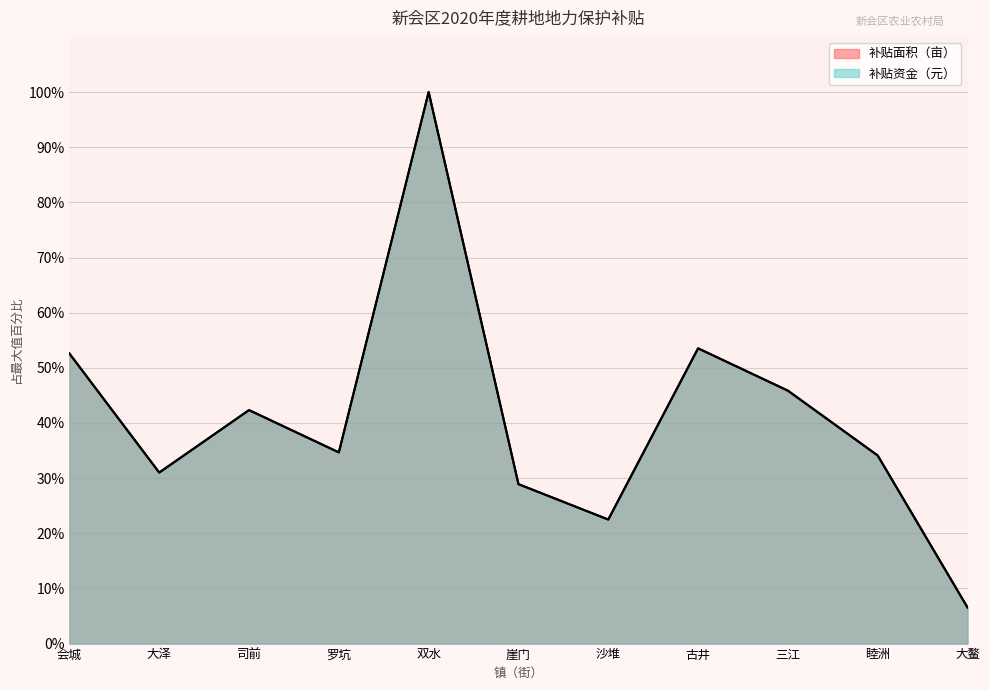

Between 双水 and 大泽, which is larger?

双水